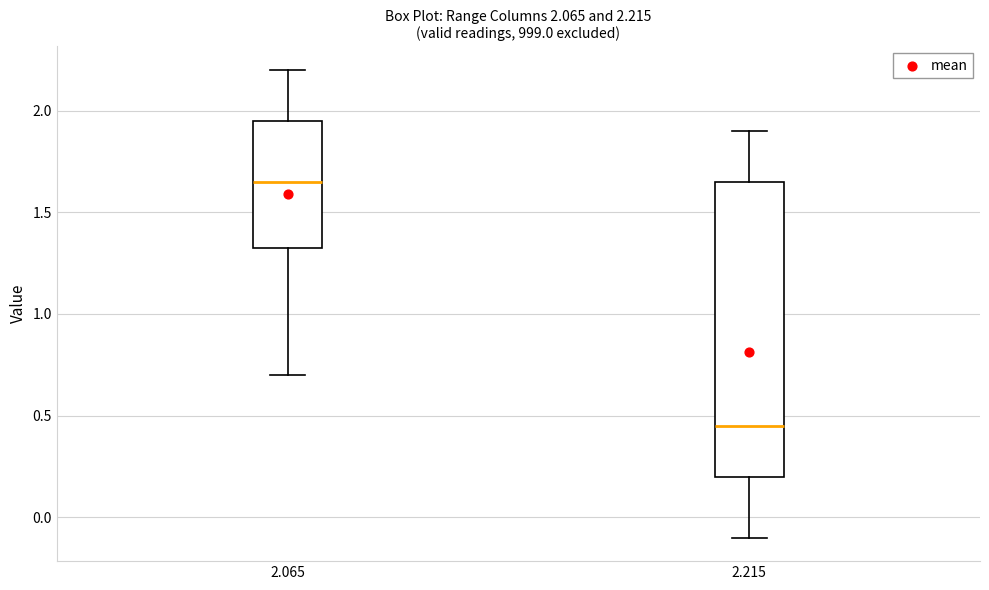

Which box's median line is the highest?

2.065